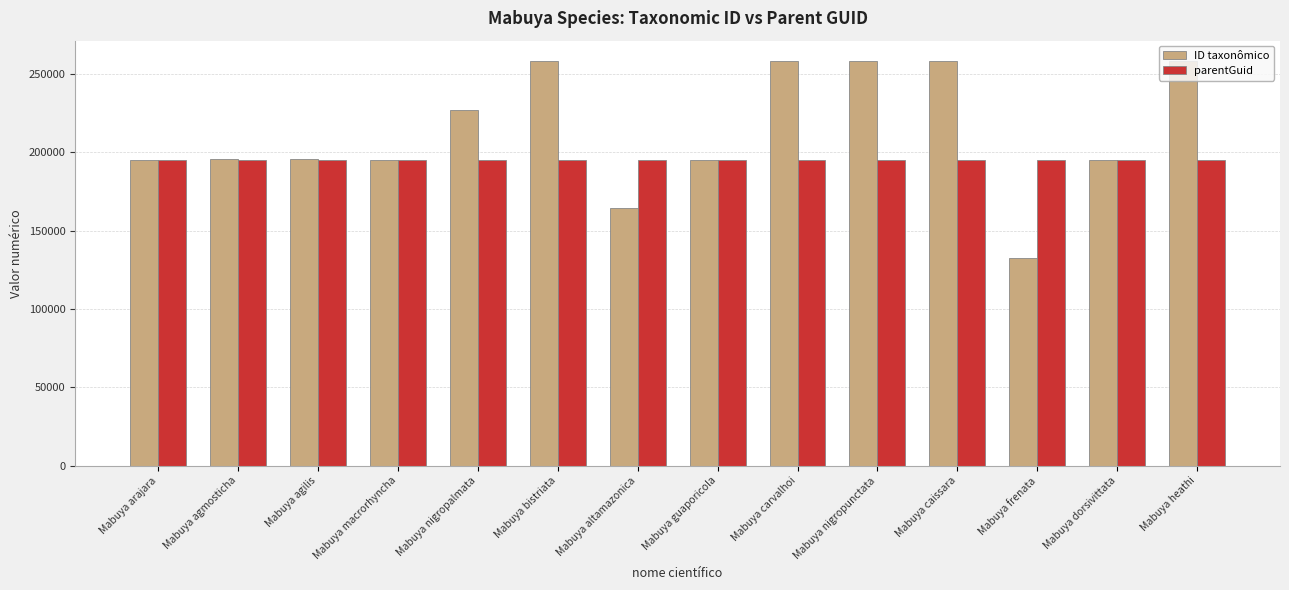

Is the value of parentGuid at Mabuya dorsivittata greater than the value of ID taxonômico at Mabuya nigropunctata?

No